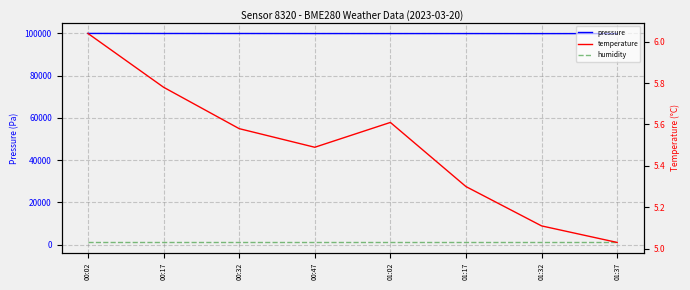

Reading left to right, list all the values displayed in this chart.

pressure: 00:02=99981.9	00:17=99961.1	00:32=99954.3	00:47=99931.9	01:02=99926.0	01:17=99926.0	01:32=99910.0	01:37=99908.1
humidity: 00:02=999.0	00:17=999.0	00:32=999.0	00:47=999.0	01:02=999.0	01:17=999.0	01:32=999.0	01:37=999.0
temperature: 00:02=6.0	00:17=5.8	00:32=5.6	00:47=5.5	01:02=5.6	01:17=5.3	01:32=5.1	01:37=5.0